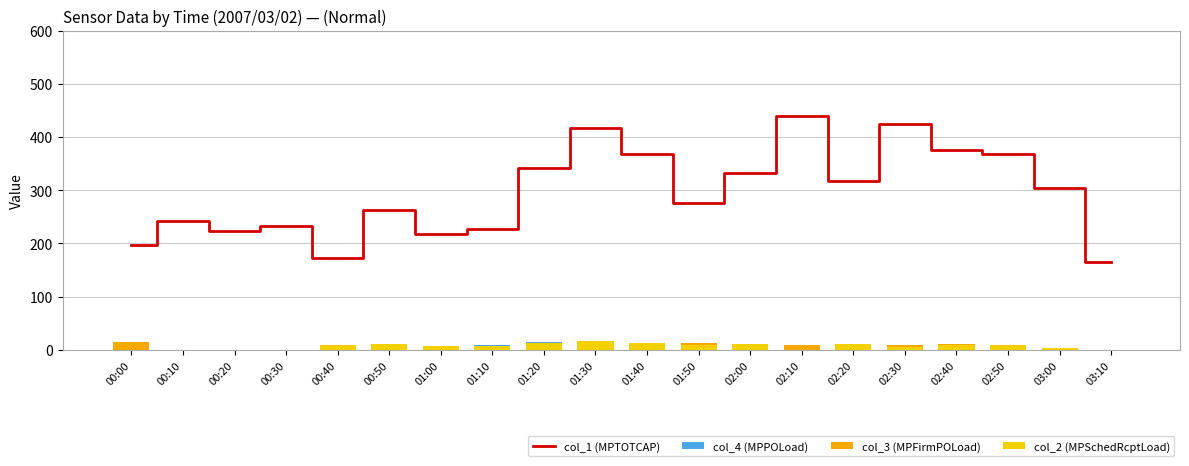

Is the value of col_4 (MPPOLoad) at 01:00 greater than the value of col_2 (MPSchedRcptLoad) at 02:30?

No